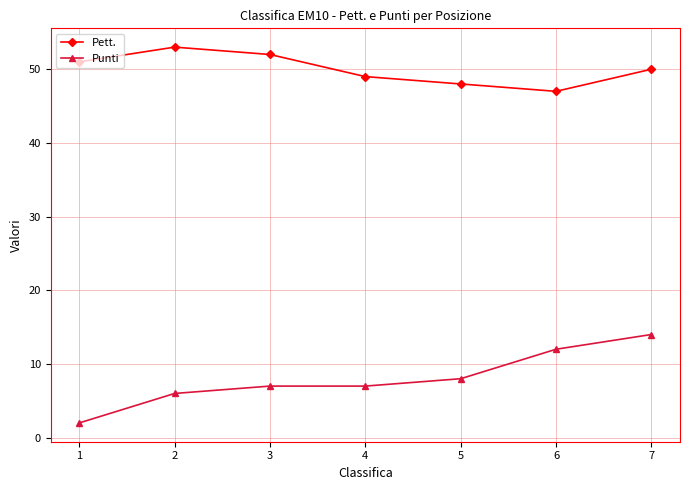

In Pett., how many points are lower than both neighbors (excluding endpoints)?

1